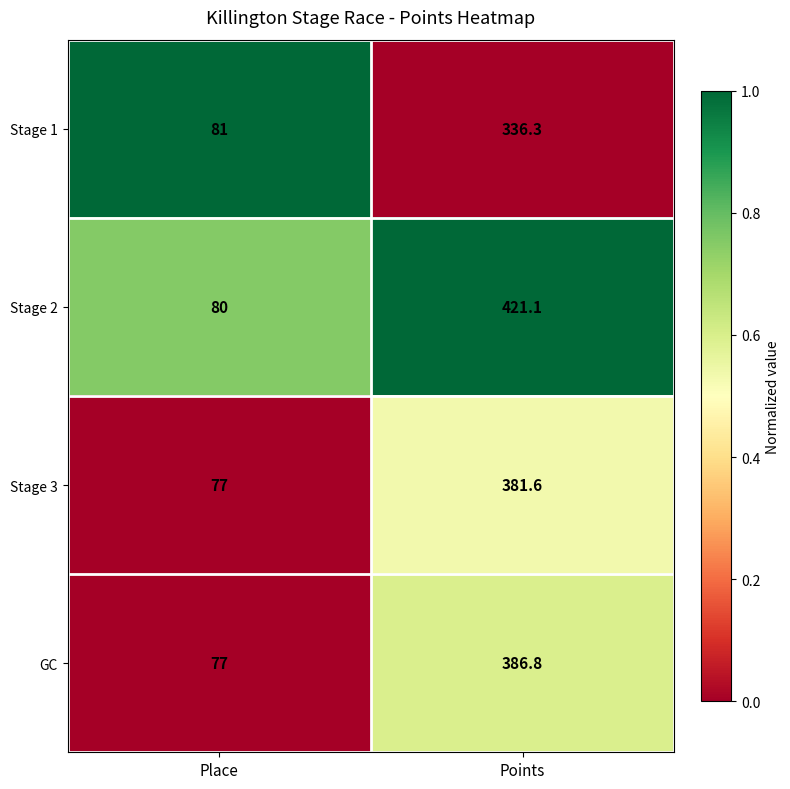

Which category has the lowest value across all series?

Place